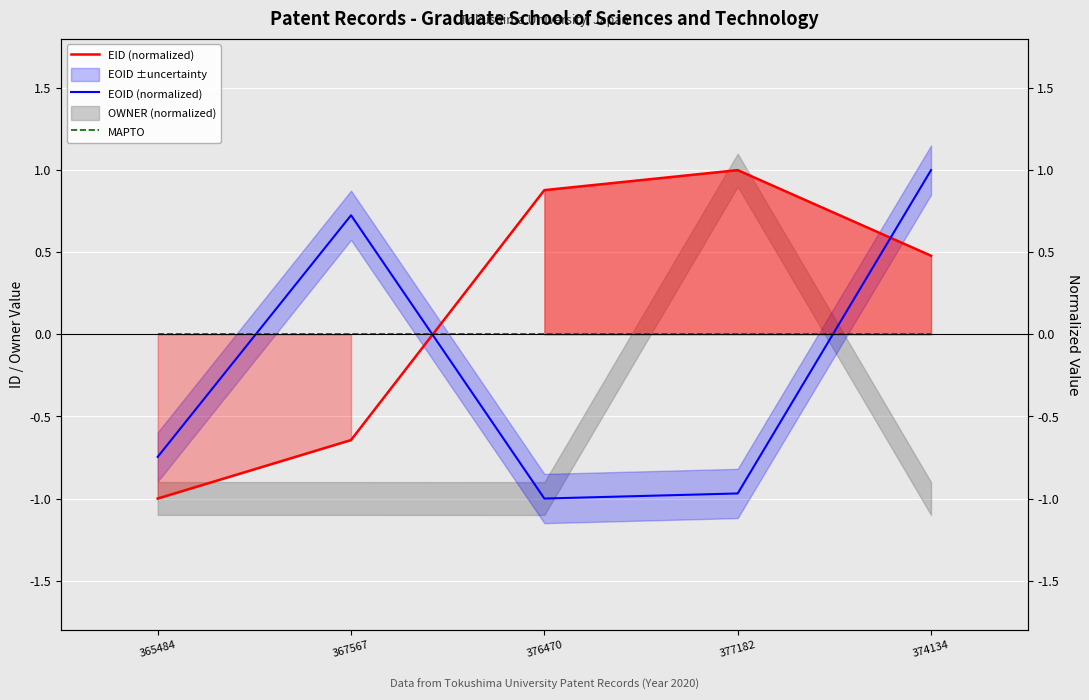

At which label does EID (normalized) first exceed 0?

376470